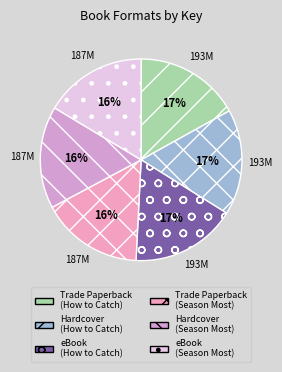

Rank the categories by value from lowest to highest.

Trade Paperback (Season Most), Hardcover (Season Most), eBook (Season Most), Trade Paperback (How to Catch), Hardcover (How to Catch), eBook (How to Catch)